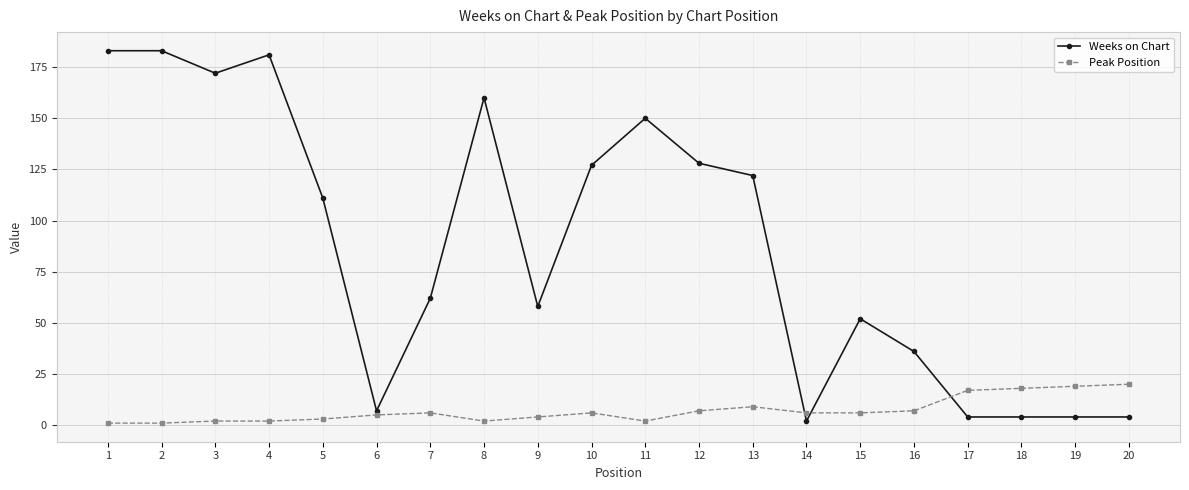

True or false: Peak Position has more than 1 points higher than both neighbors.

True